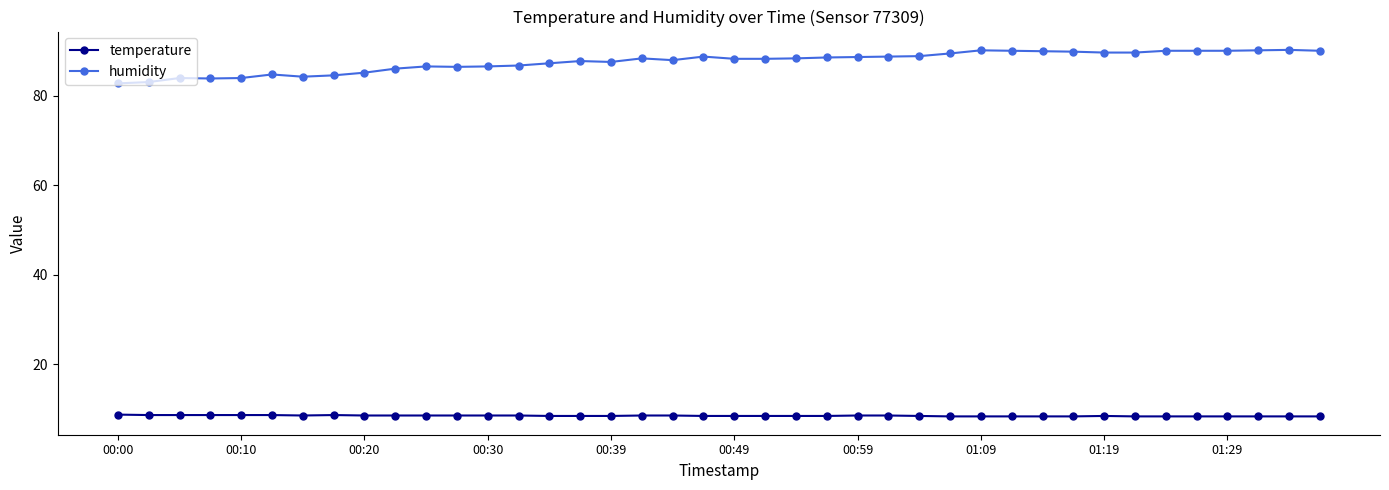

Which series has the largest total across all categories?

humidity